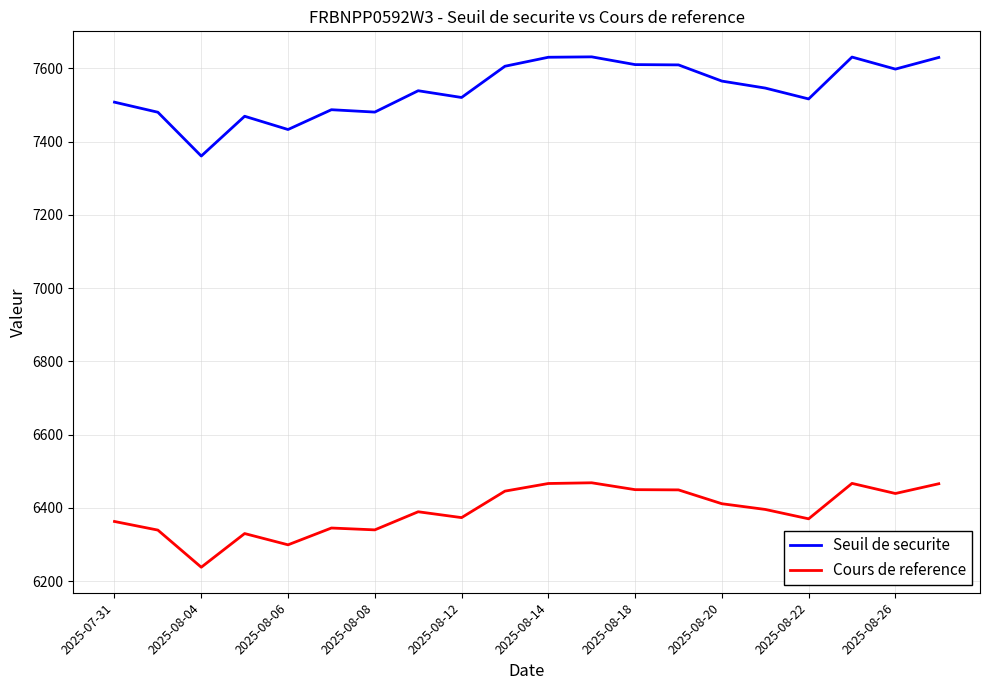

Rank the series by their maximum value, from highest to lowest.

Seuil de securite, Cours de reference